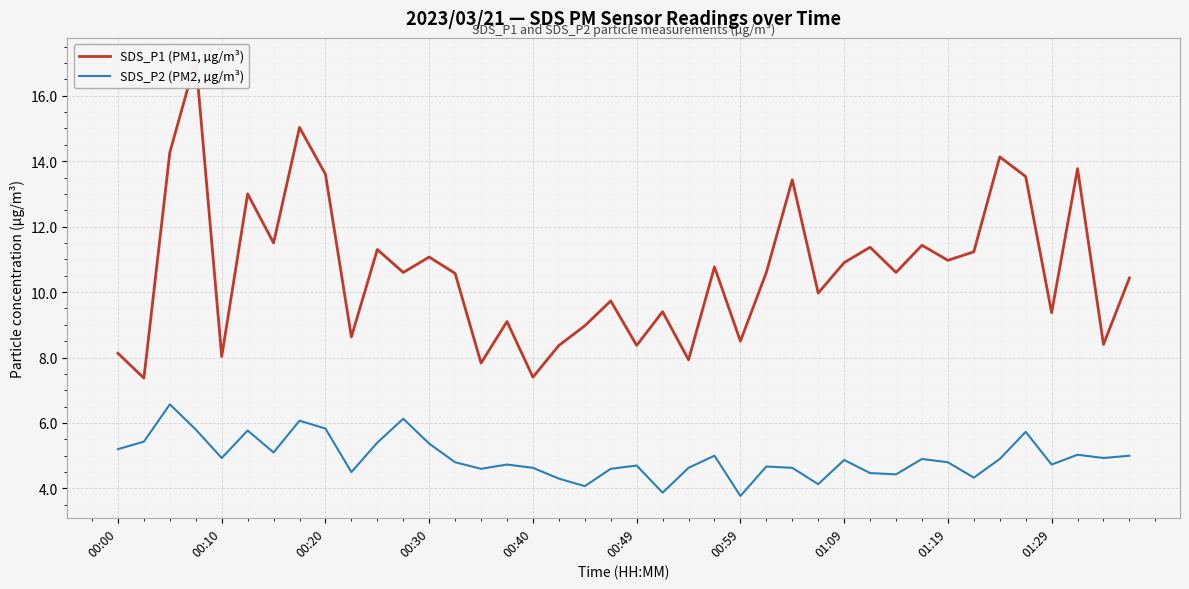

What is the maximum value shown in the chart?

17.1